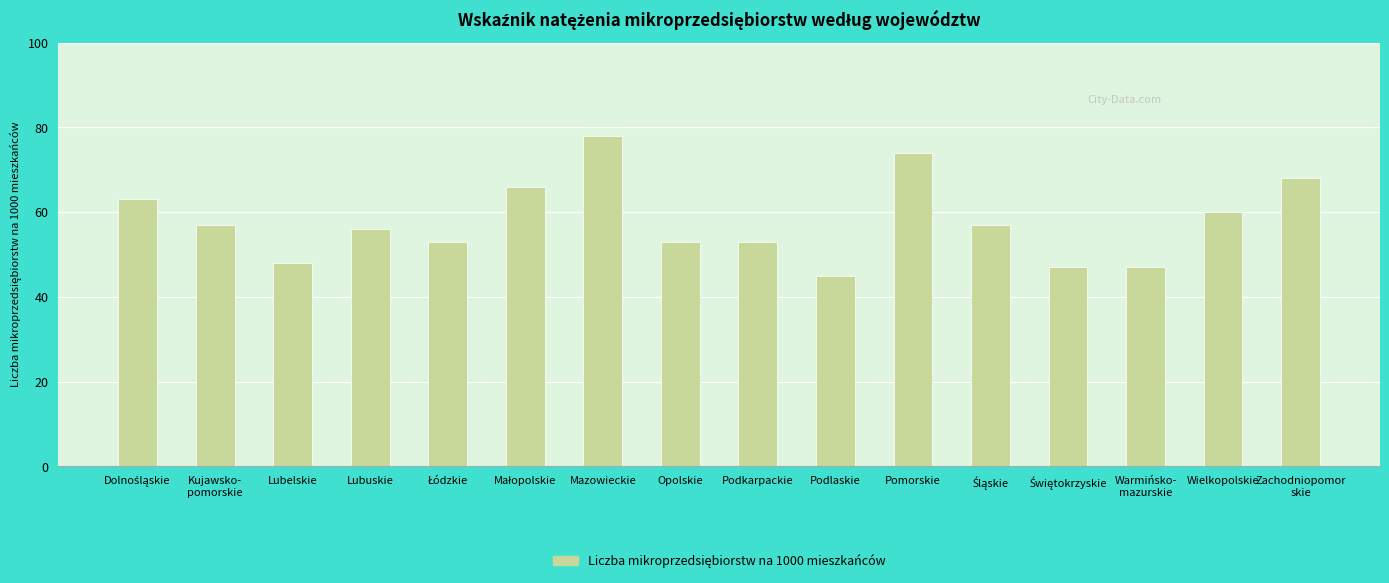

Reading right to left, extract all data points from this chart.

68	60	47	47	57	74	45	53	53	78	66	53	56	48	57	63